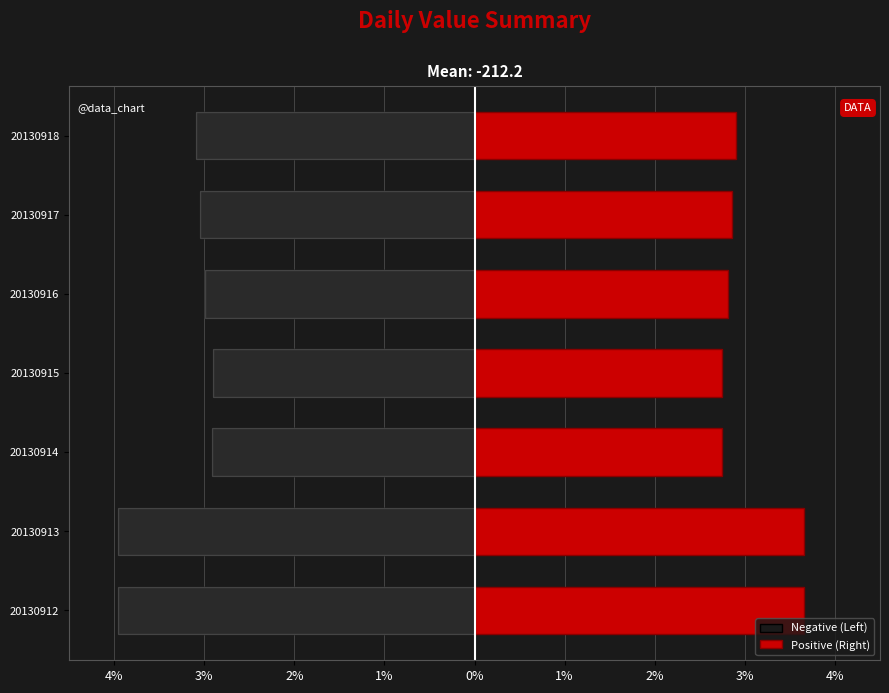

The Negative (Left) series shows -4.0 at 20130912. True or false?

True